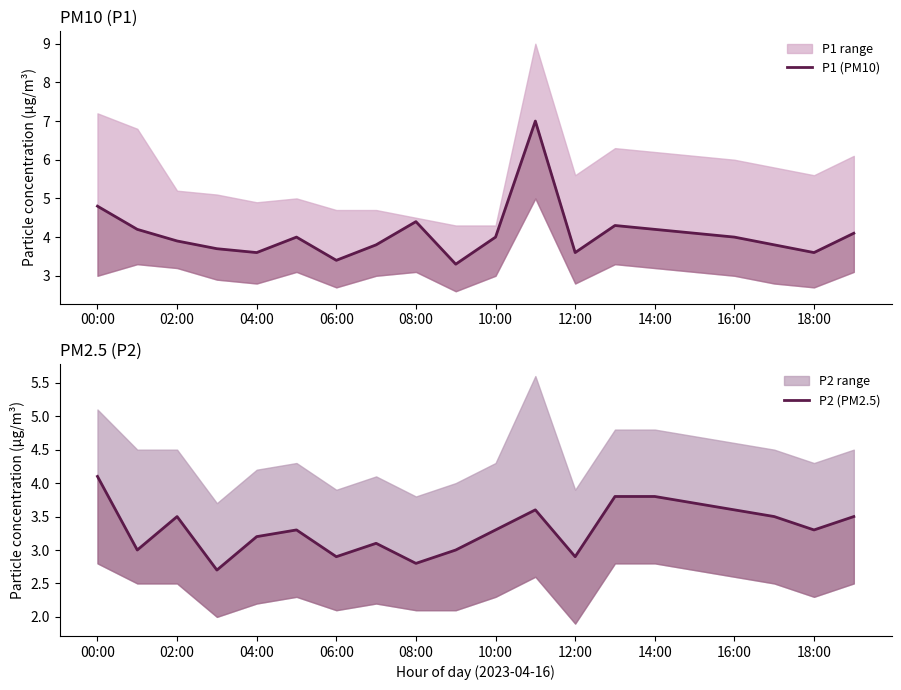

Where is P1 (PM10) nearest to the value 5?

00:00